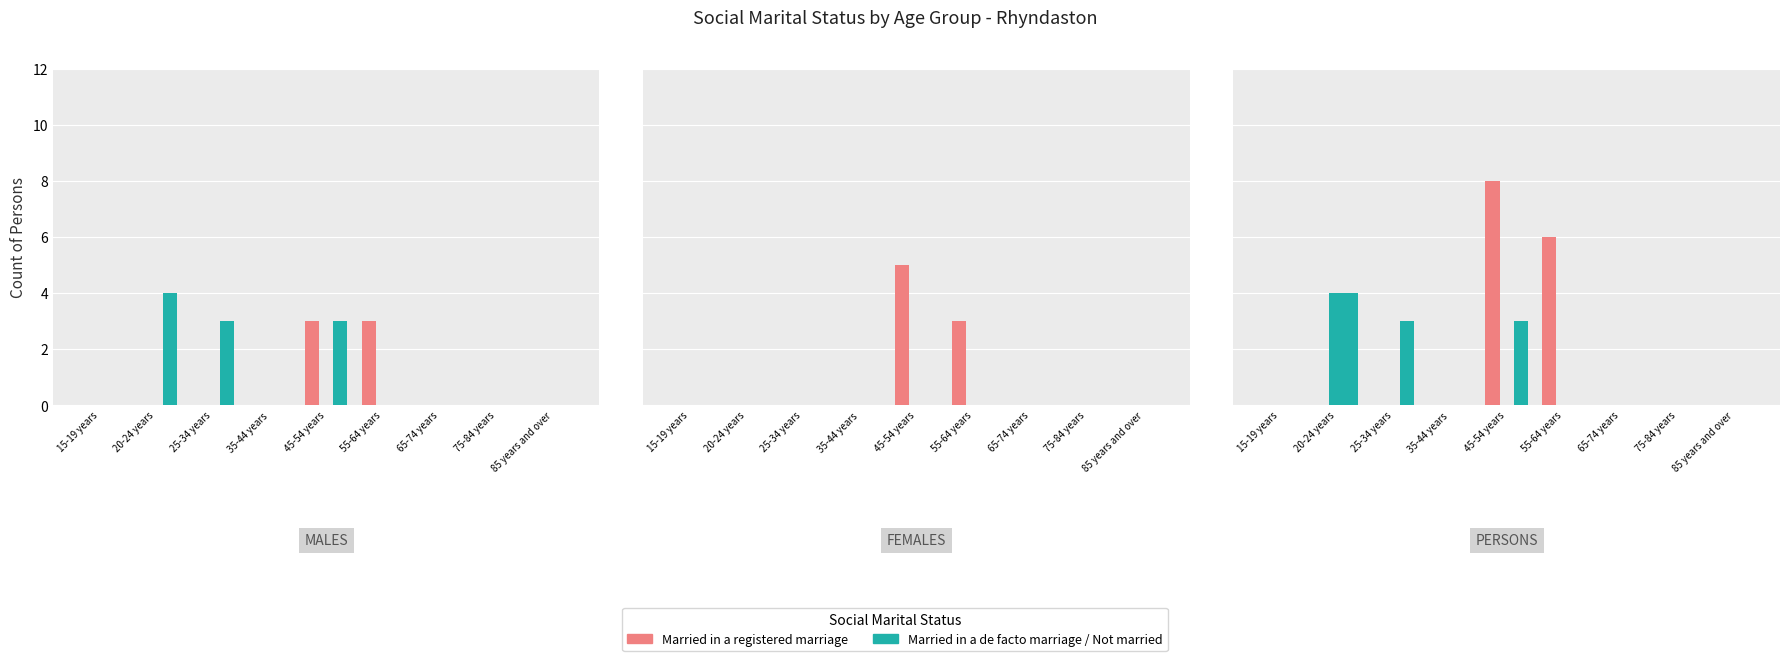

Is the value of Married in a registered marriage at 20-24 years greater than the value of Not married at 85 years and over?

No